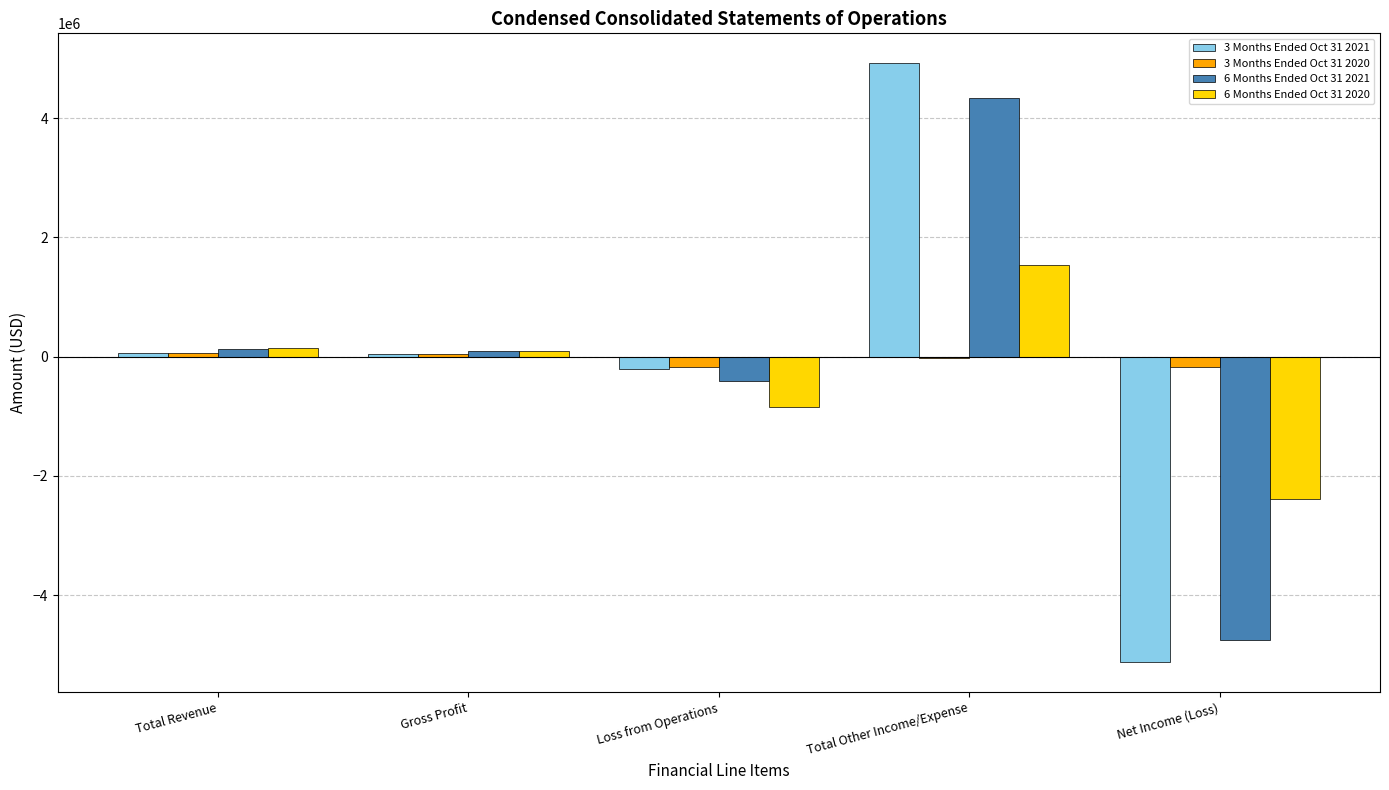

What is the sum of all 6 Months Ended Oct 31 2021 values?

-577821